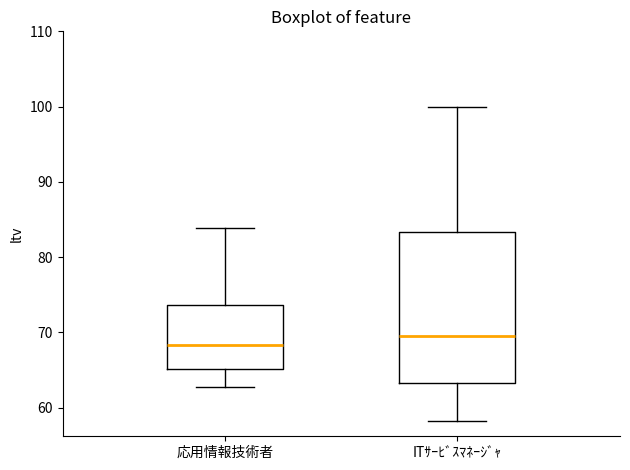

Which box has the lowest median line?

応用情報技術者